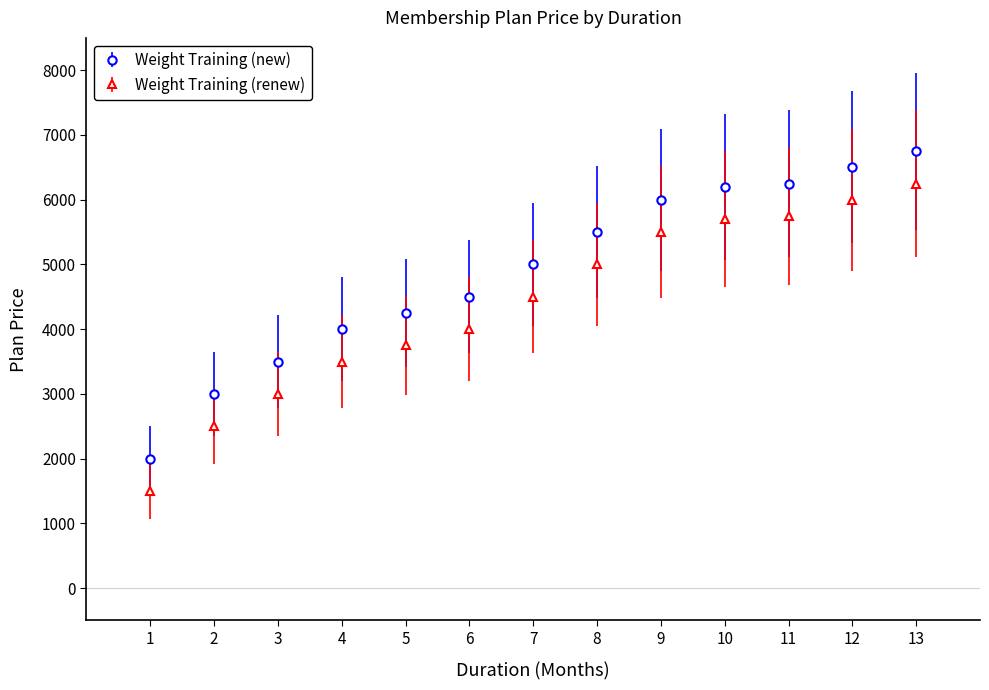

What is the spread (max minus min) of values at 12?

500